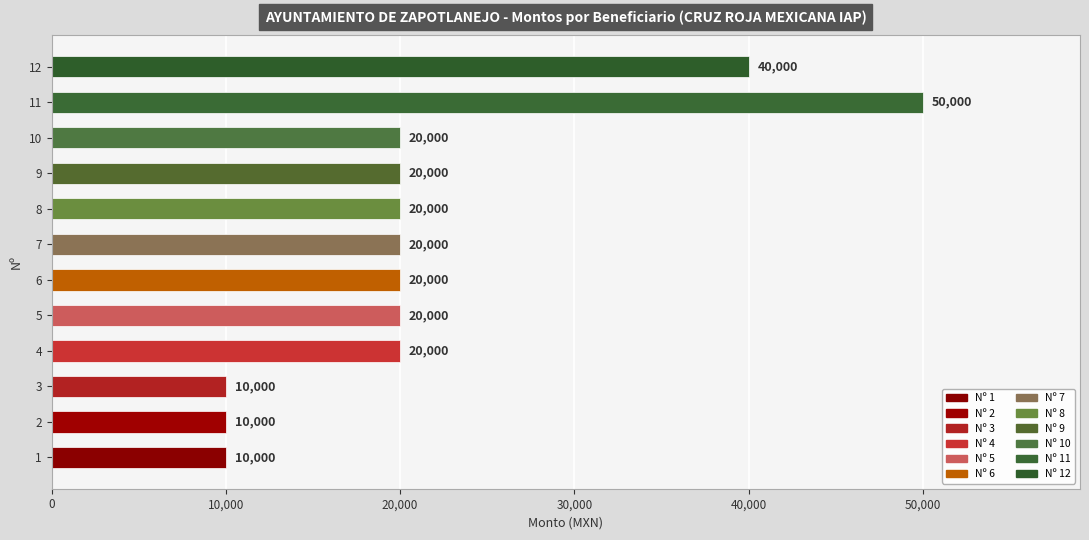

Read the value at 6, to the nearest 10.

20000